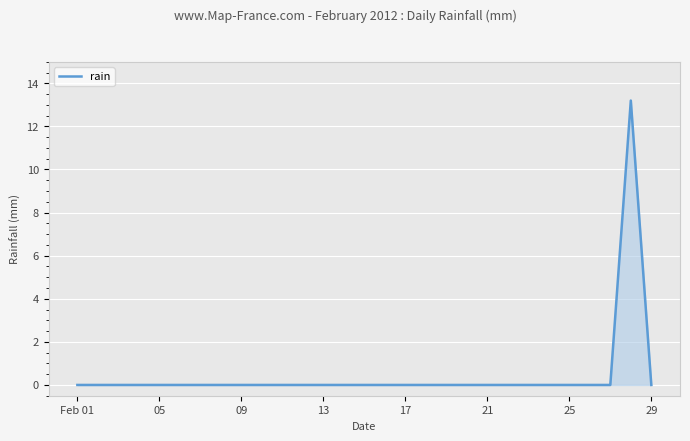

What is the difference between the maximum and minimum values?

13.2